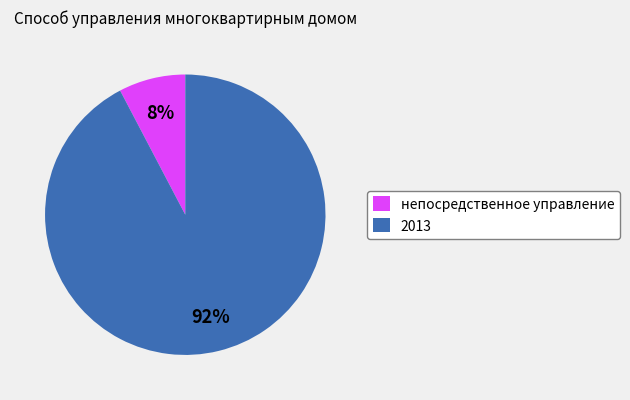

What is the ratio of the value at непосредственное управление to the value at 2013?

0.1